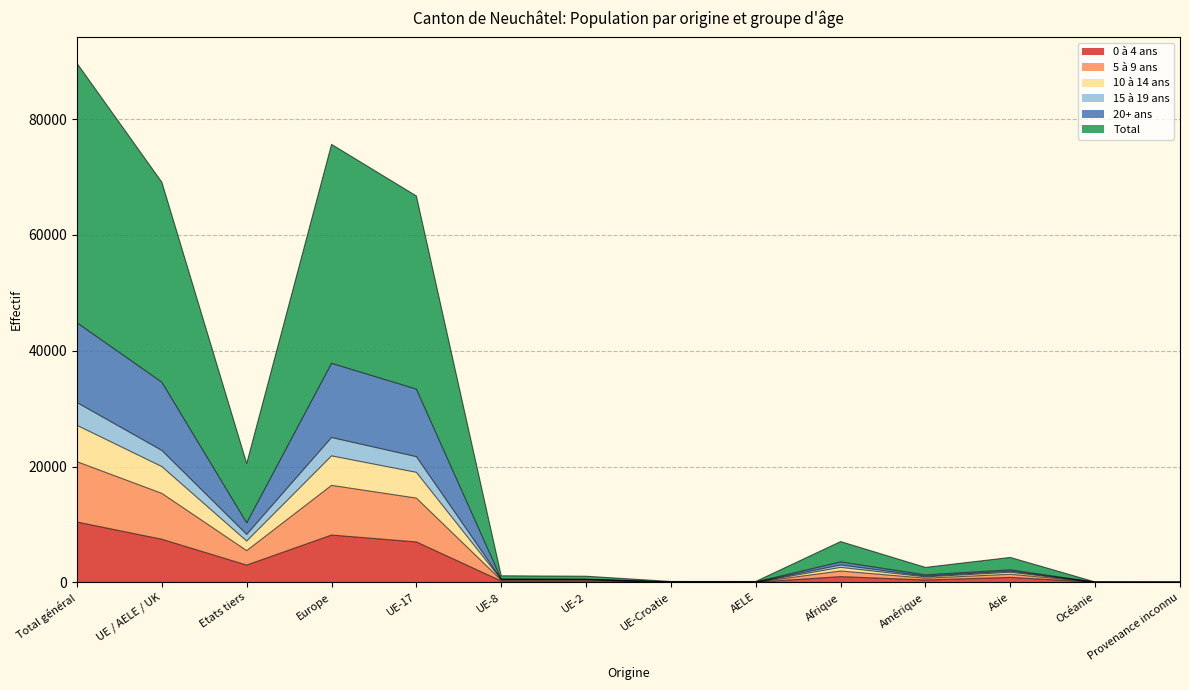

Is it true that 10 à 14 ans equals 17 at Provenance inconnu?

True